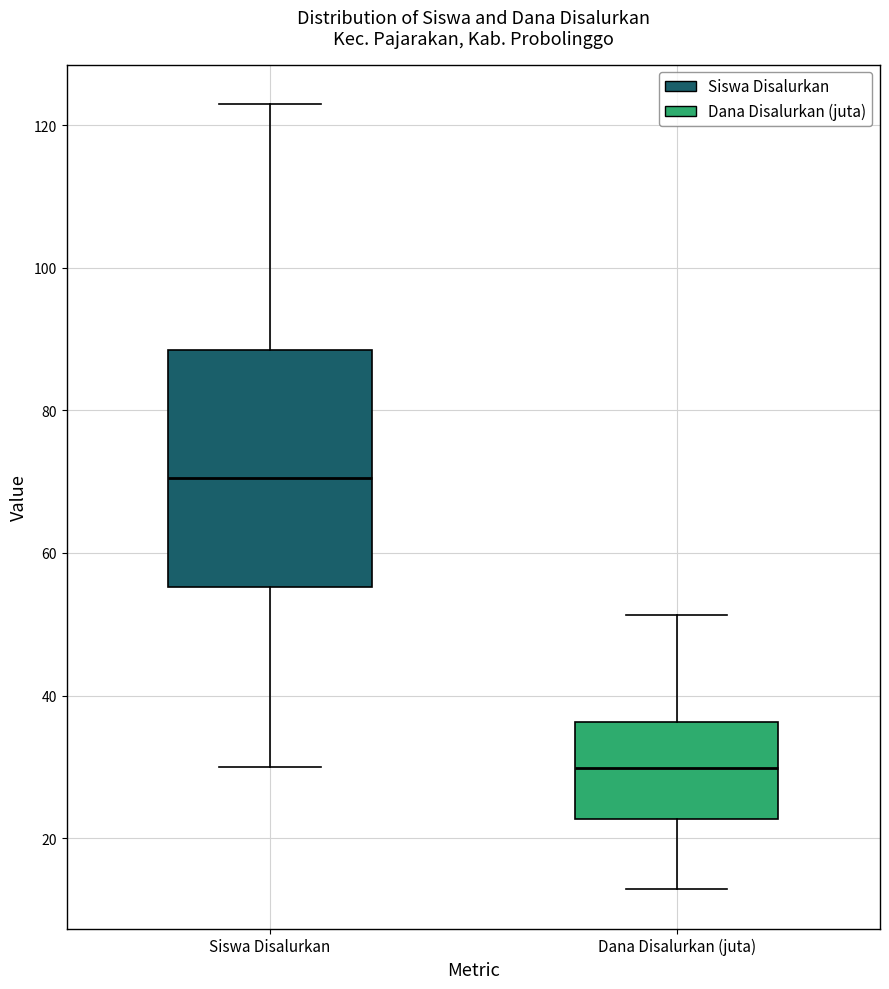

Reading left to right, transcribe this box plot: for each box, give where its median line is, the range the box spans, and where its two whiskers end, as read against the y-axis. The values are not printed on the chart, so give them approximately, as read against the axis.

Siswa Disalurkan: median 70, box 56 to 88, whiskers 30 to 124
Dana Disalurkan (juta): median 30, box 22 to 36, whiskers 12 to 52